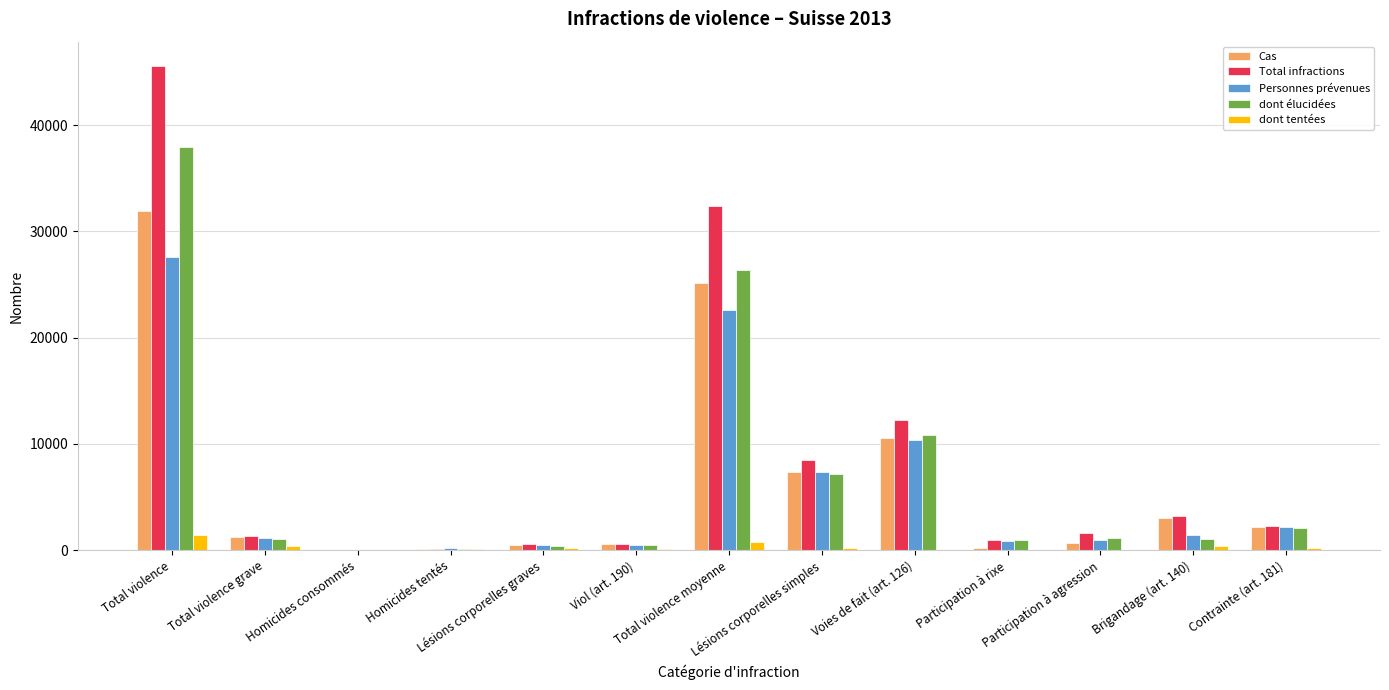

What is the greatest value displayed?

45583